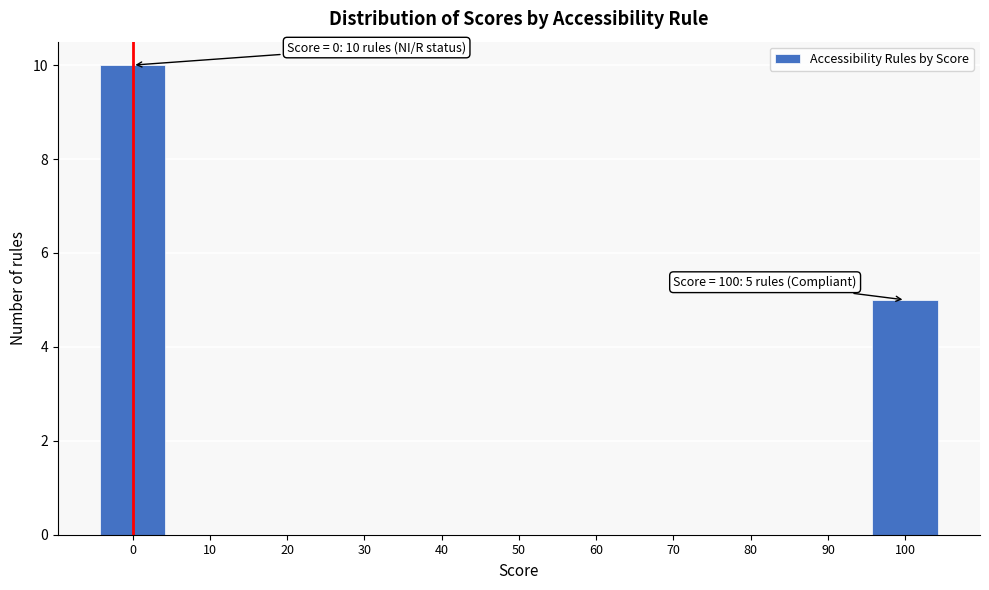

Reading left to right, transcribe all the data shown in this chart.

0=10	10=0	20=0	30=0	40=0	50=0	60=0	70=0	80=0	90=0	100=5